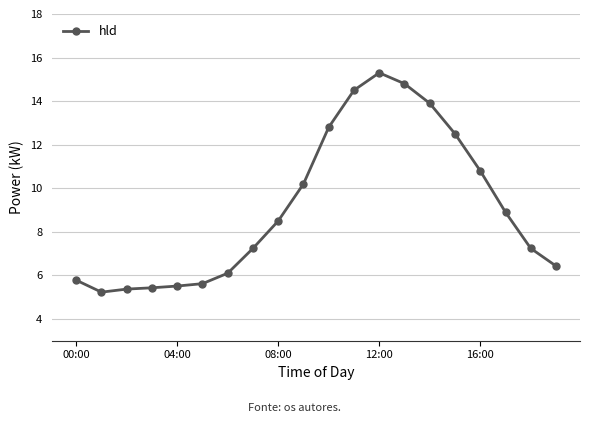

Does the chart have visible grid lines?

Yes